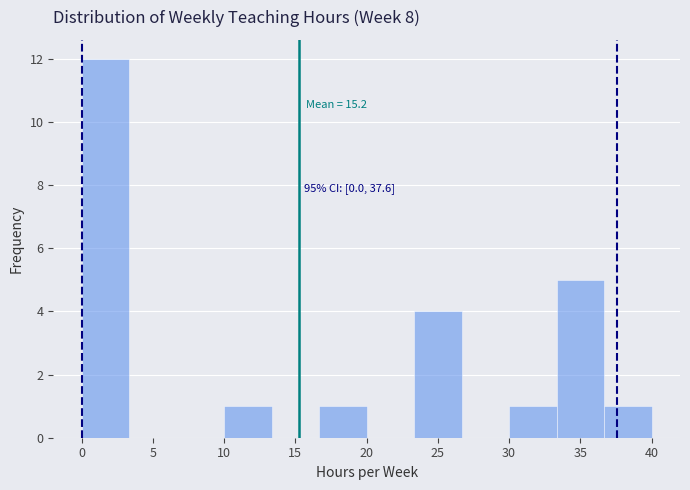

Which range on the x-axis has the tallest bar?

0.0 to 3.5